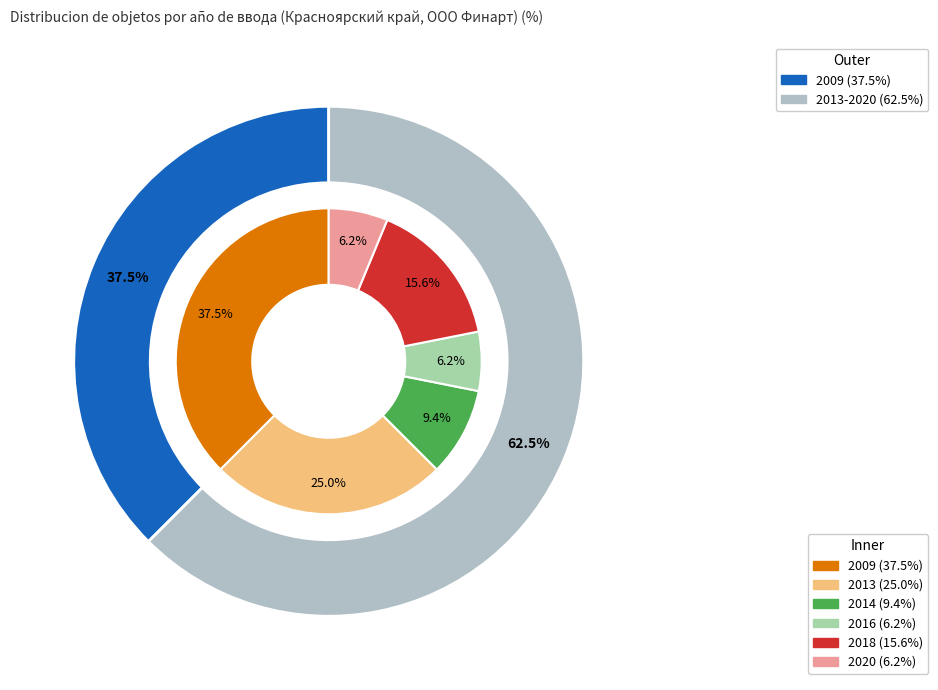

To the nearest percent, what is the difference between the largest and smallest slice percentages?

31%